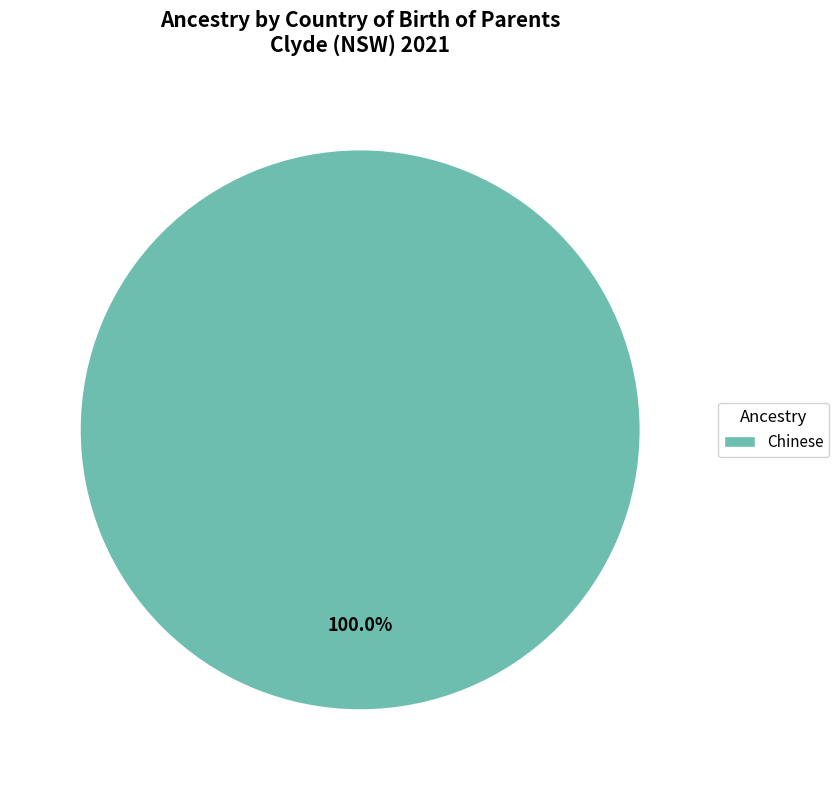

Rank the categories by value from lowest to highest.

Chinese